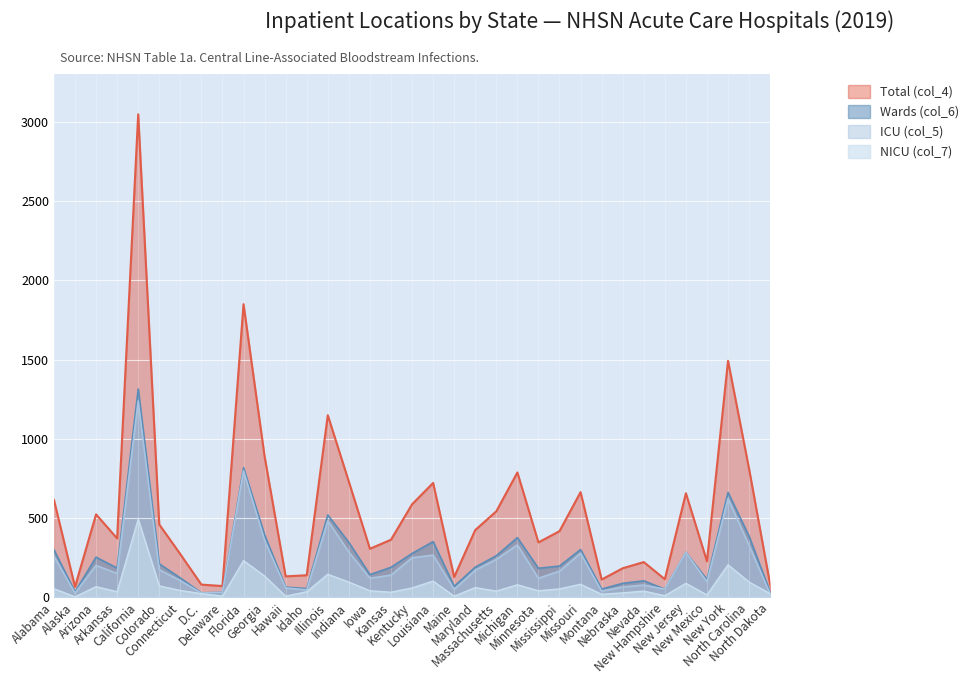

List the labels in order of Total (col_4) value, smallest first.

Alaska, Delaware, D.C., North Dakota, Montana, New Hampshire, Maine, Hawaii, Idaho, Nebraska, Nevada, New Mexico, Connecticut, Iowa, Minnesota, Kansas, Arkansas, Mississippi, Maryland, Colorado, Arizona, Massachusetts, Kentucky, Alabama, New Jersey, Missouri, Louisiana, Indiana, Michigan, North Carolina, Georgia, Illinois, New York, Florida, California